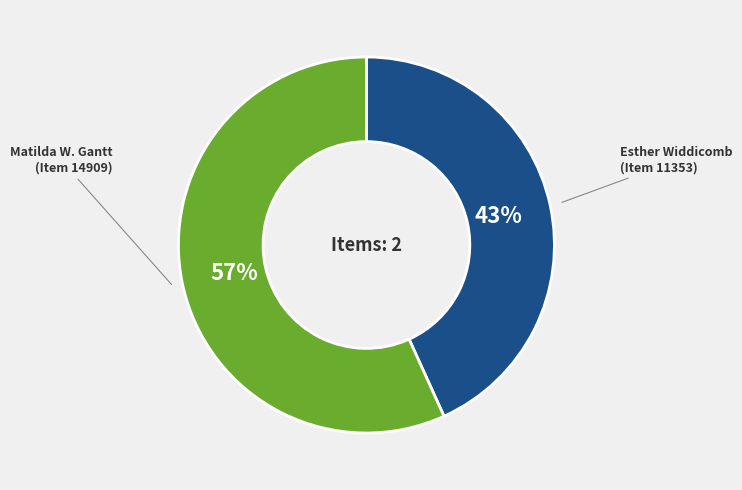

To the nearest percent, what is the difference between the largest and smallest slice percentages?

14%